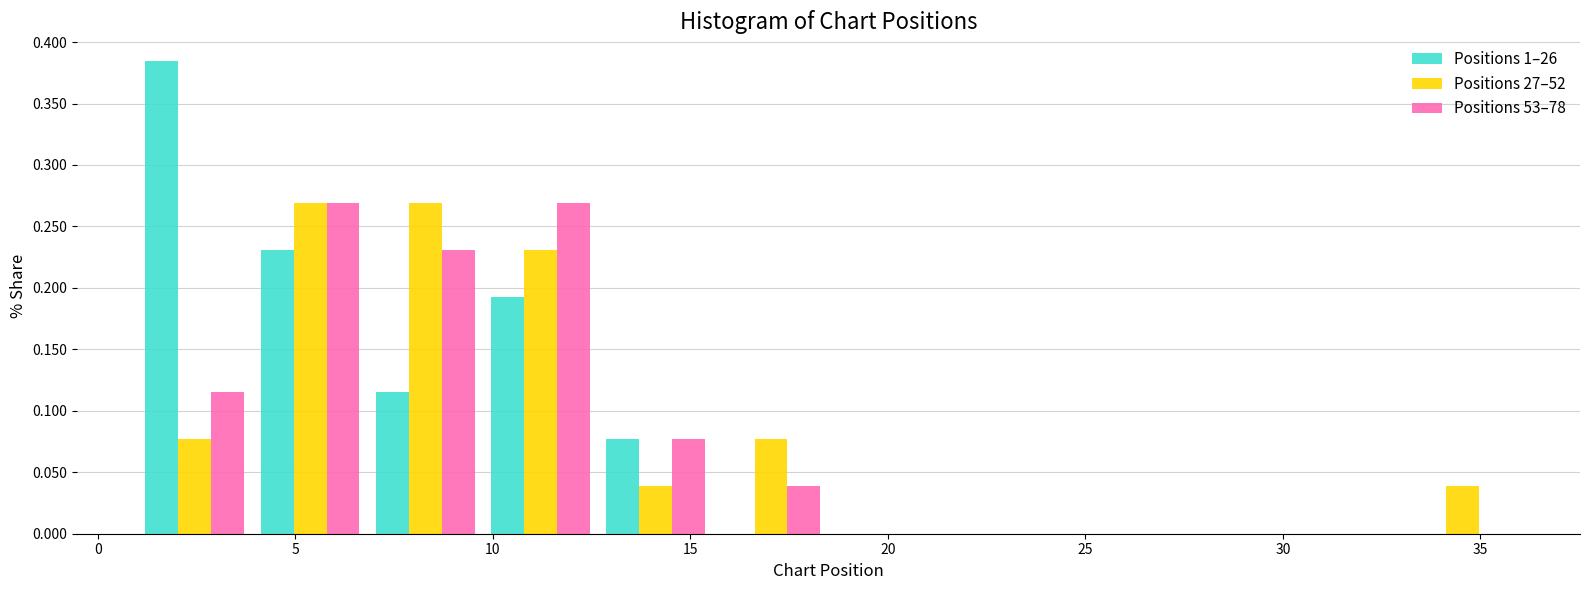

Reading left to right, transcribe this chart: for each range on the x-axis, give the height of each series' bar. Neither the bar edges nor the heights are printed on the chart, so give them approximately, as read against the axes.

1.0 to 4.0: Positions 1–26=0.385	Positions 27–52=0.075	Positions 53–78=0.115
4.0 to 7.0: Positions 1–26=0.230	Positions 27–52=0.270	Positions 53–78=0.270
7.0 to 10.0: Positions 1–26=0.115	Positions 27–52=0.270	Positions 53–78=0.230
10.0 to 12.5: Positions 1–26=0.190	Positions 27–52=0.230	Positions 53–78=0.270
12.5 to 15.5: Positions 1–26=0.075	Positions 27–52=0.040	Positions 53–78=0.075
15.5 to 18.5: Positions 1–26=0	Positions 27–52=0.075	Positions 53–78=0.040
18.5 to 21.5: Positions 1–26=0	Positions 27–52=0	Positions 53–78=0
21.5 to 24.5: Positions 1–26=0	Positions 27–52=0	Positions 53–78=0
24.5 to 27.5: Positions 1–26=0	Positions 27–52=0	Positions 53–78=0
27.5 to 30.0: Positions 1–26=0	Positions 27–52=0	Positions 53–78=0
30.0 to 33.0: Positions 1–26=0	Positions 27–52=0	Positions 53–78=0
33.0 to 36.0: Positions 1–26=0	Positions 27–52=0.040	Positions 53–78=0